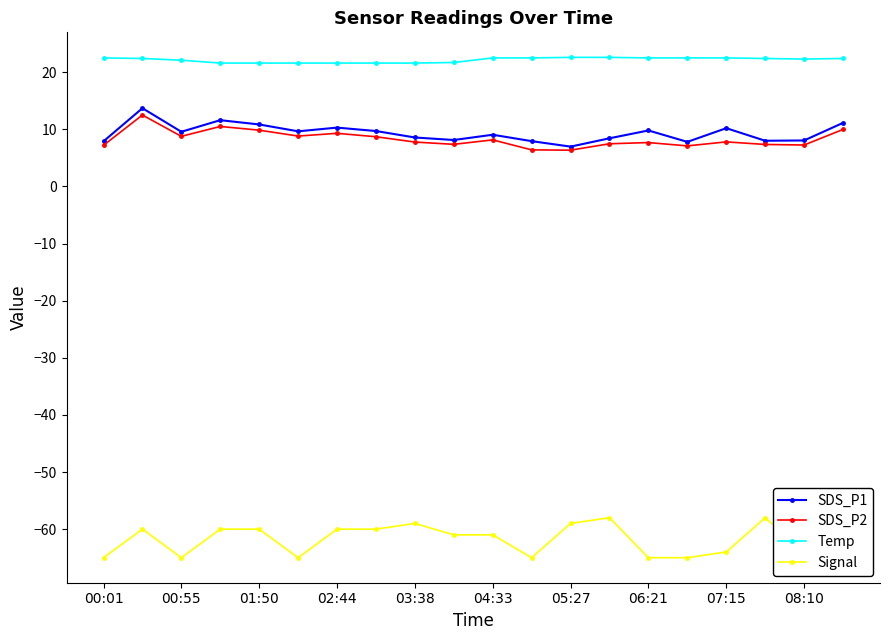

Which series has the largest total across all categories?

Temp